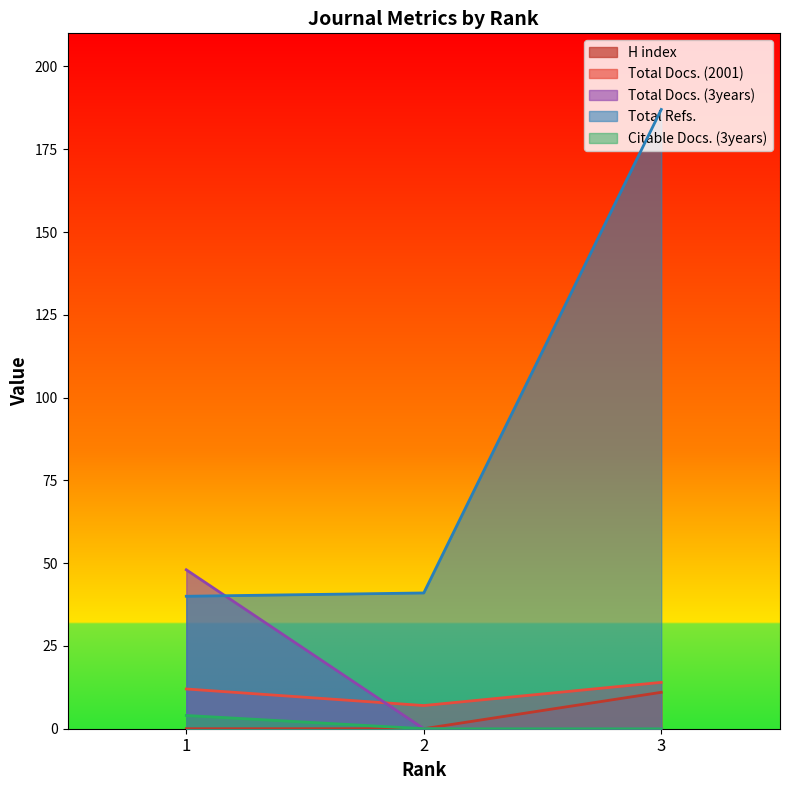

At how many categories does at least one series exceed 176?

1